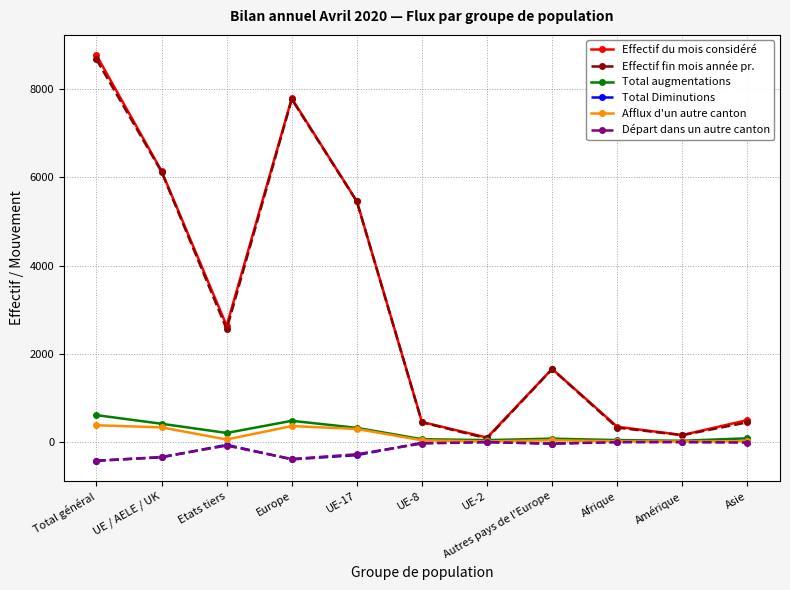

True or false: Effectif du mois considéré has more than 1 points higher than both neighbors.

True